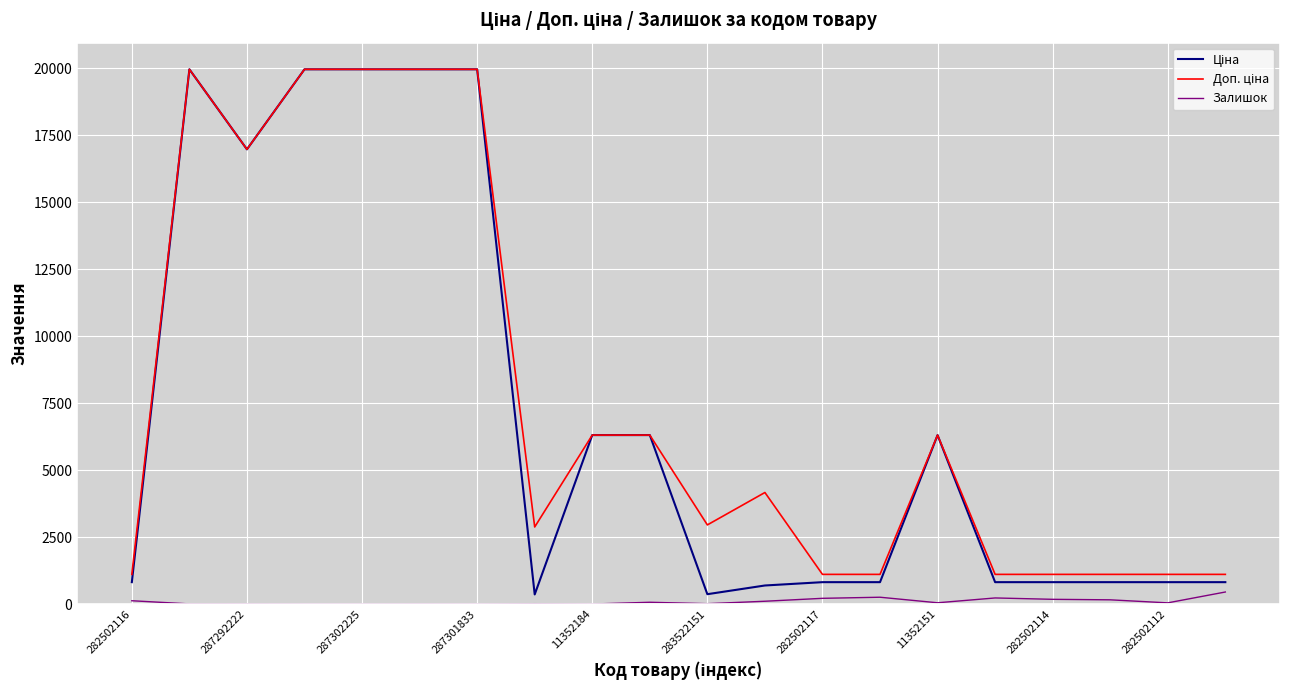

Reading left to right, transcribe all the data shown in this chart.

Ціна: 818.5	19964.2	16976.3	19964.2	19964.2	19964.2	19964.2	359.9	6308.8	6308.8	369.5	694.3	818.5	818.5	6308.8	818.5	818.5	818.5	818.5	818.5
Доп. ціна: 1109.2	19964.2	16976.3	19964.2	19964.2	19964.2	19964.2	2878.8	6308.8	6308.8	2955.8	4165.6	1109.2	1109.2	6308.8	1109.2	1109.2	1109.2	1109.2	1109.2
Залишок: 125.0	7.0	5.0	0.0	0.0	3.0	0.0	15.0	2.0	68.0	15.0	106.0	215.0	256.0	49.0	229.0	178.0	159.0	46.0	451.0